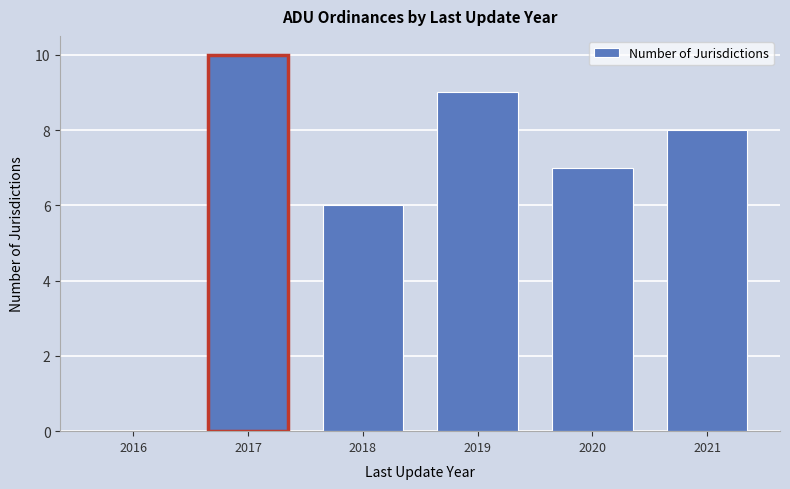

Reading right to left, transcribe all the data shown in this chart.

2021=8	2020=7	2019=9	2018=6	2017=10	2016=0